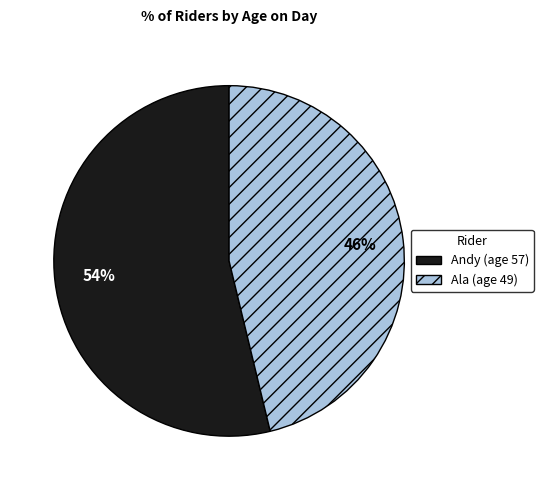

To the nearest percent, what percentage of the pie is Ala?

46%